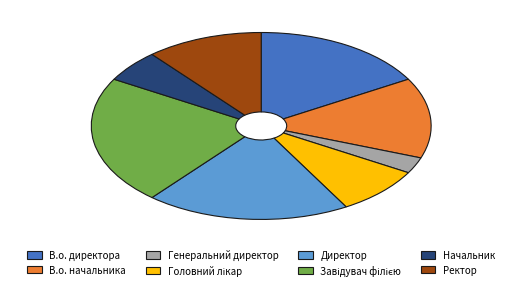

Do Ректор and Директор together represent more than half of the pie?

No